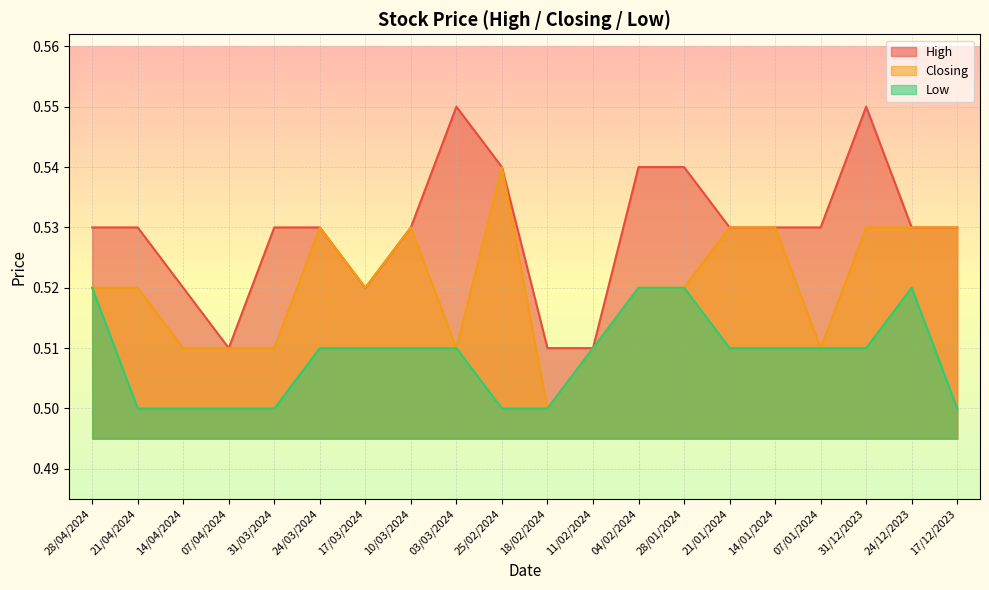

How many series are shown in this chart?

3